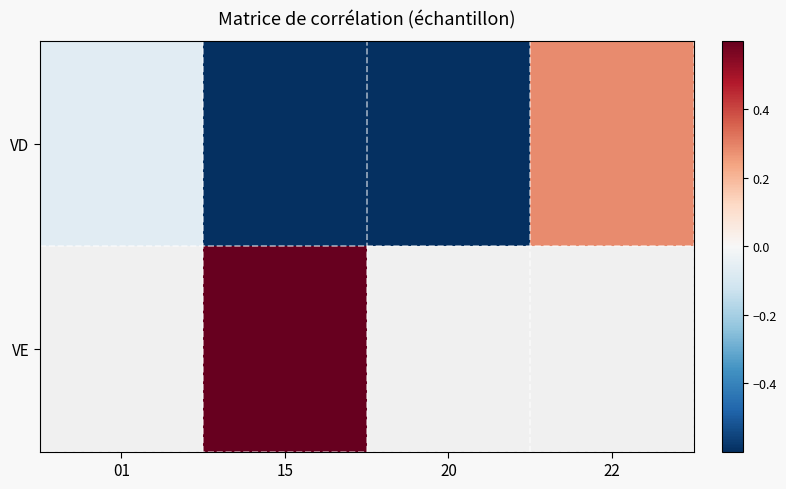

Count the number of categories in the chart.

4